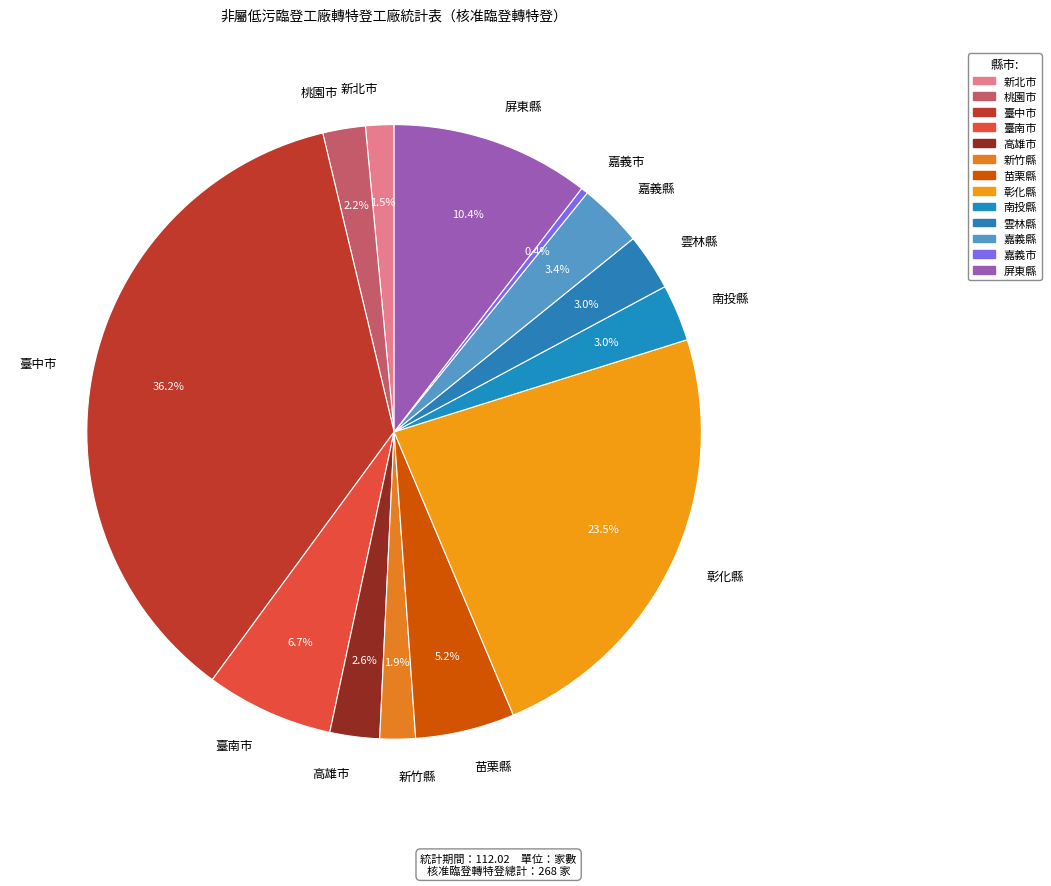

To the nearest percent, what is the difference between the largest and smallest slice percentages?

36%